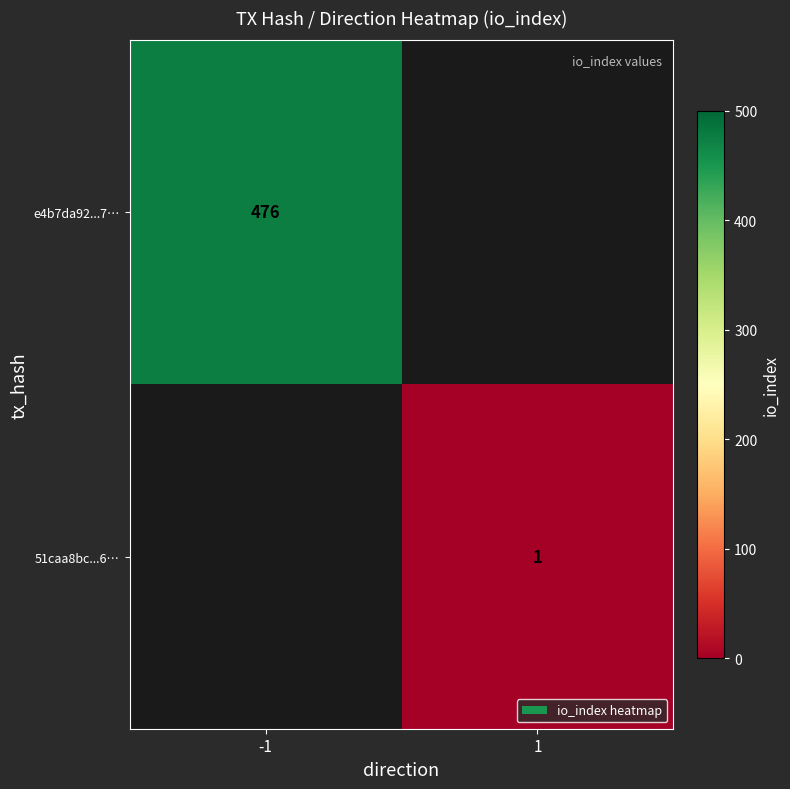

True or false: e4b7da92...7… has a value of 137 at -1.

False